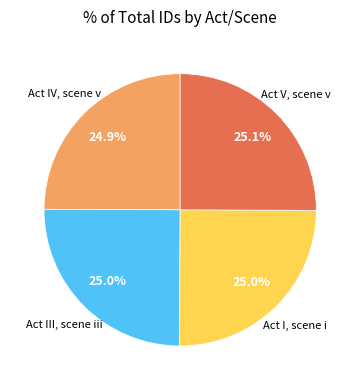

How many segments does this pie chart have?

4